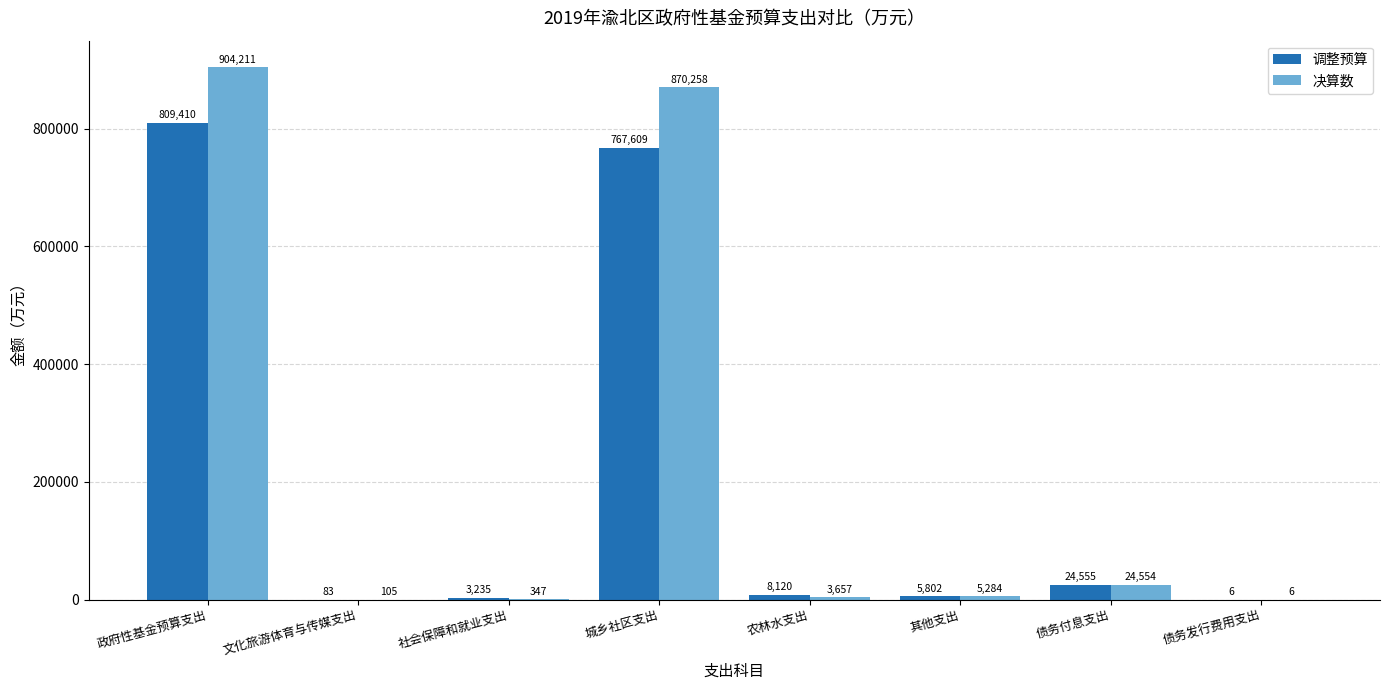

Read the 调整预算 value at 文化旅游体育与传媒支出.

83